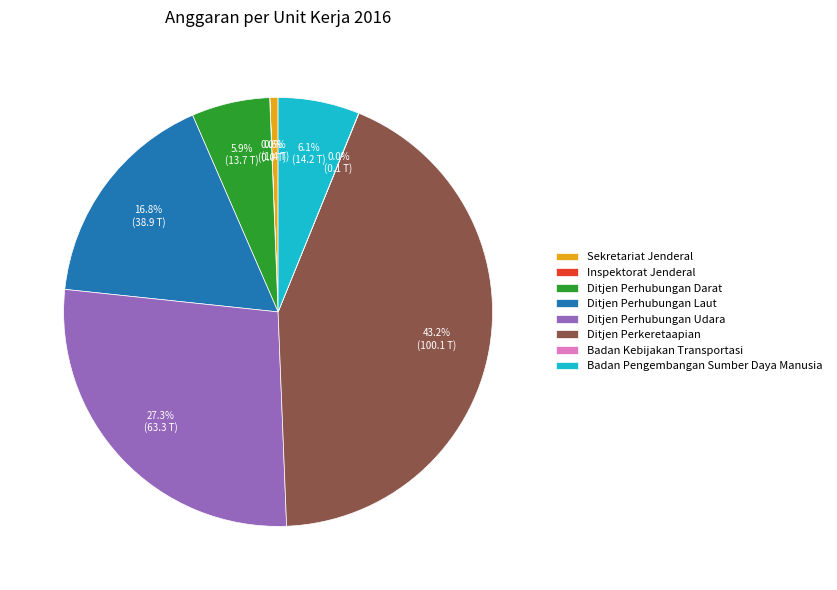

What is the total percentage of Badan Pengembangan Sumber Daya Manusia and Sekretariat Jenderal?

6.7%